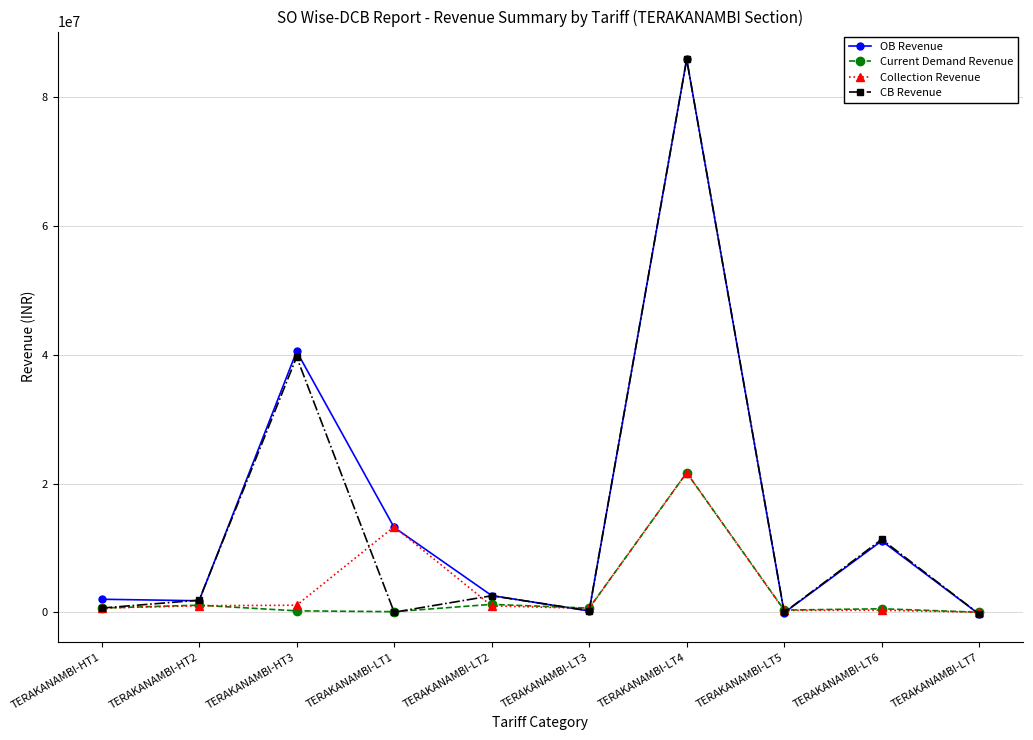

What is the label of the 9th point from the left?

TERAKANAMBI-LT6